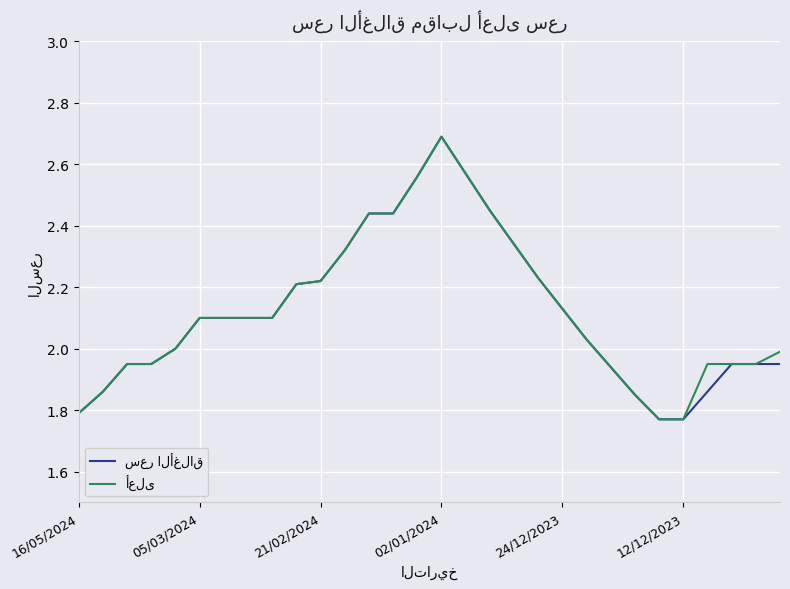

What is the maximum value shown in the chart?

2.7